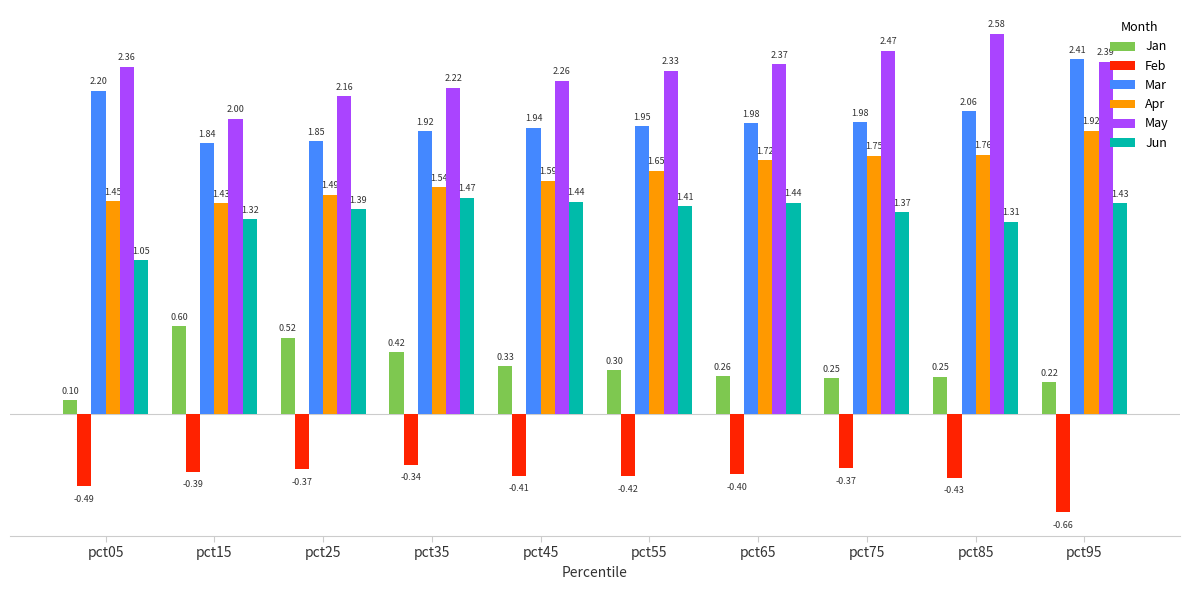

What is the average value of the Jan series?

0.3